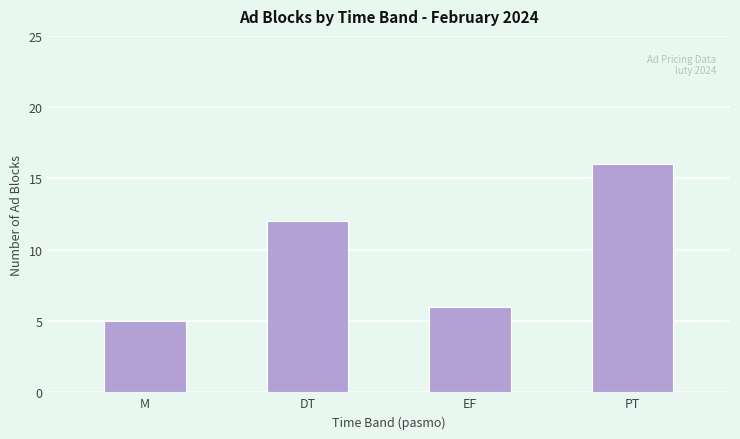

What position from the left is M?

1